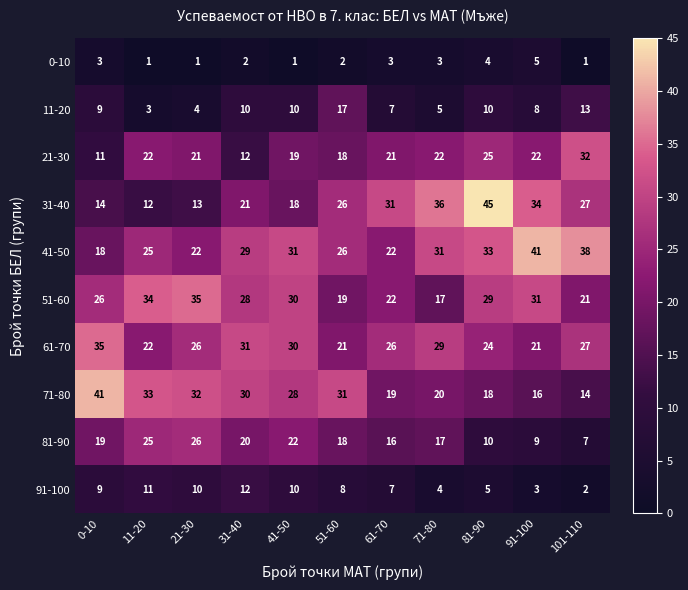

Count the number of data series in this chart.

10